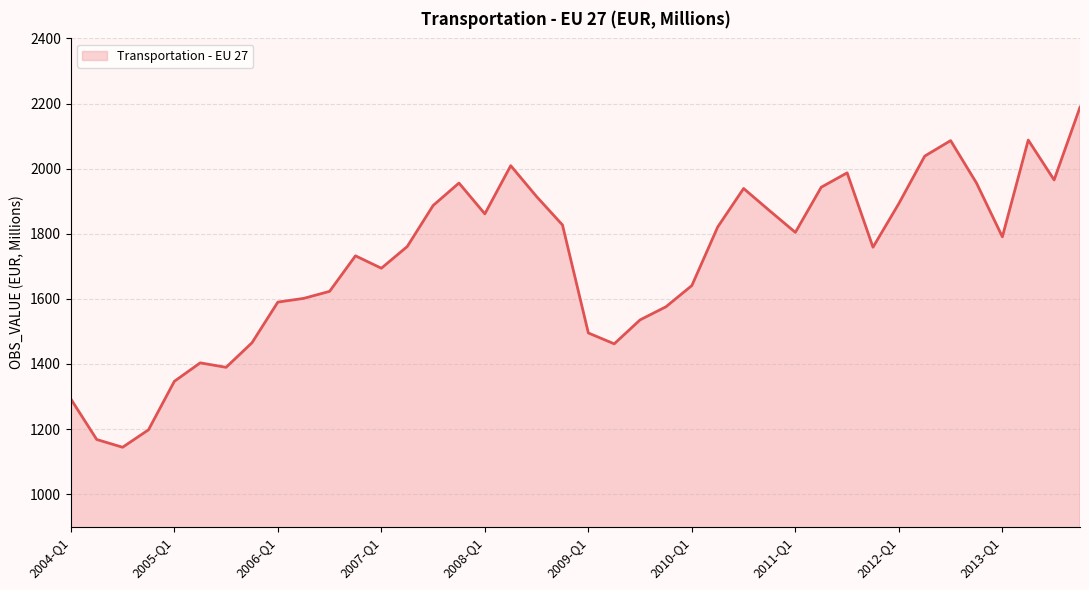

What is the smallest value displayed?

1144.0